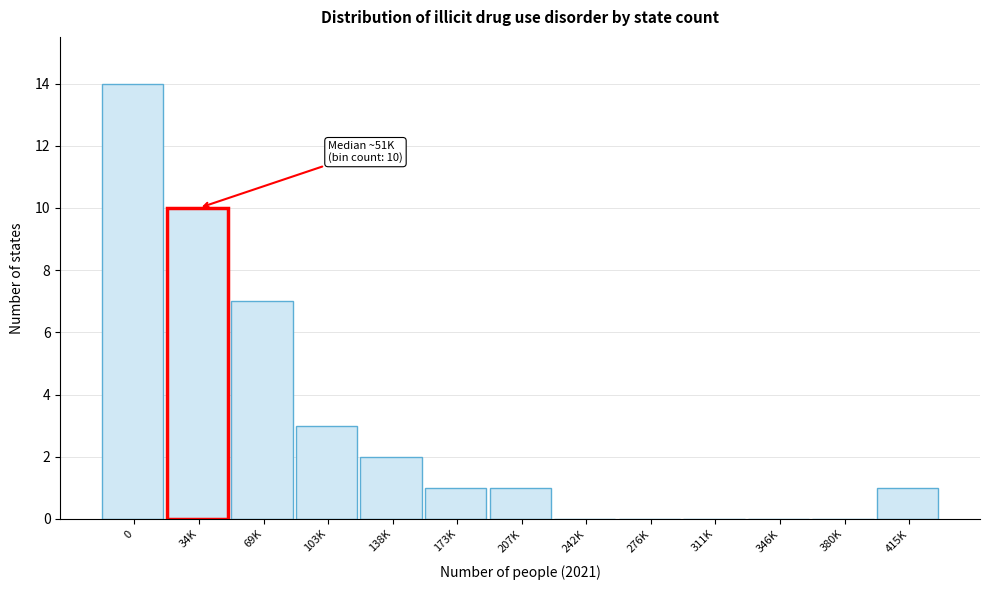

Reading left to right, transcribe all the data shown in this chart.

0=14	34K=10	69K=7	103K=3	138K=2	173K=1	207K=1	242K=0	276K=0	311K=0	346K=0	380K=0	415K=1